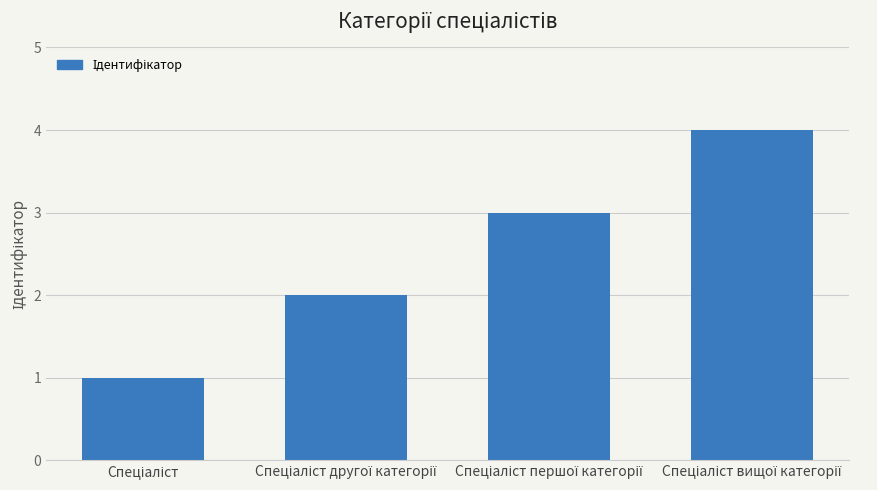

What is the difference between the maximum and minimum values?

3